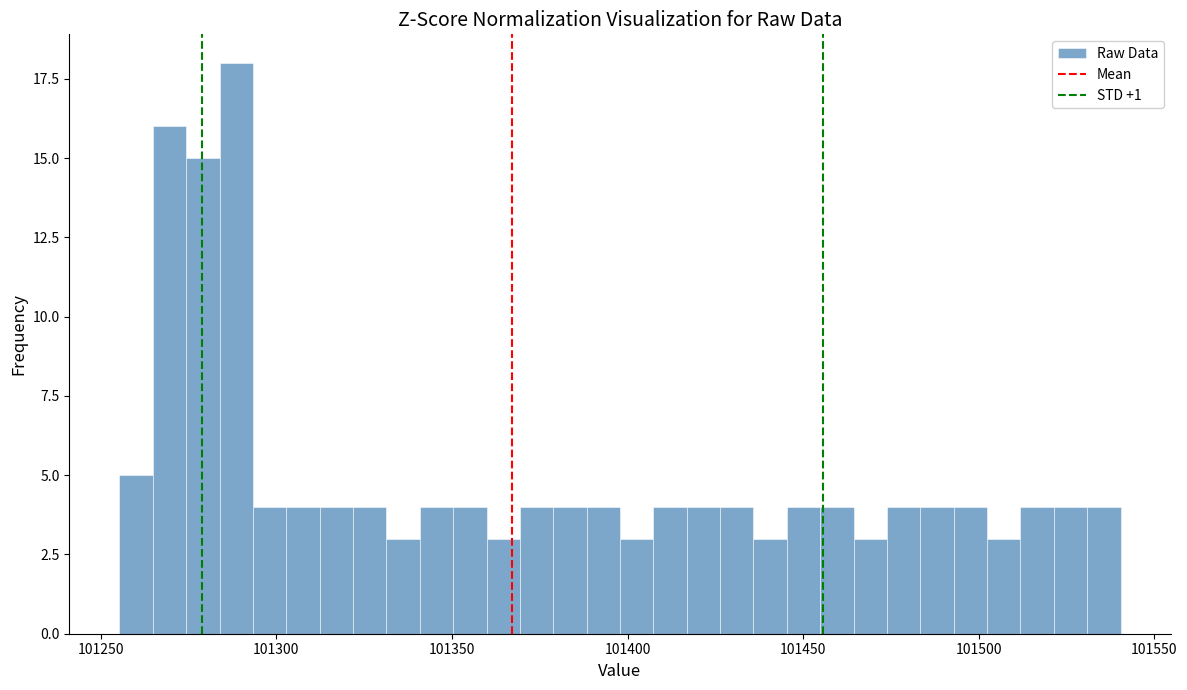

Around what value on the x-axis is the tallest bar? Give the approximate position of its centre, as read against the axis.

101290